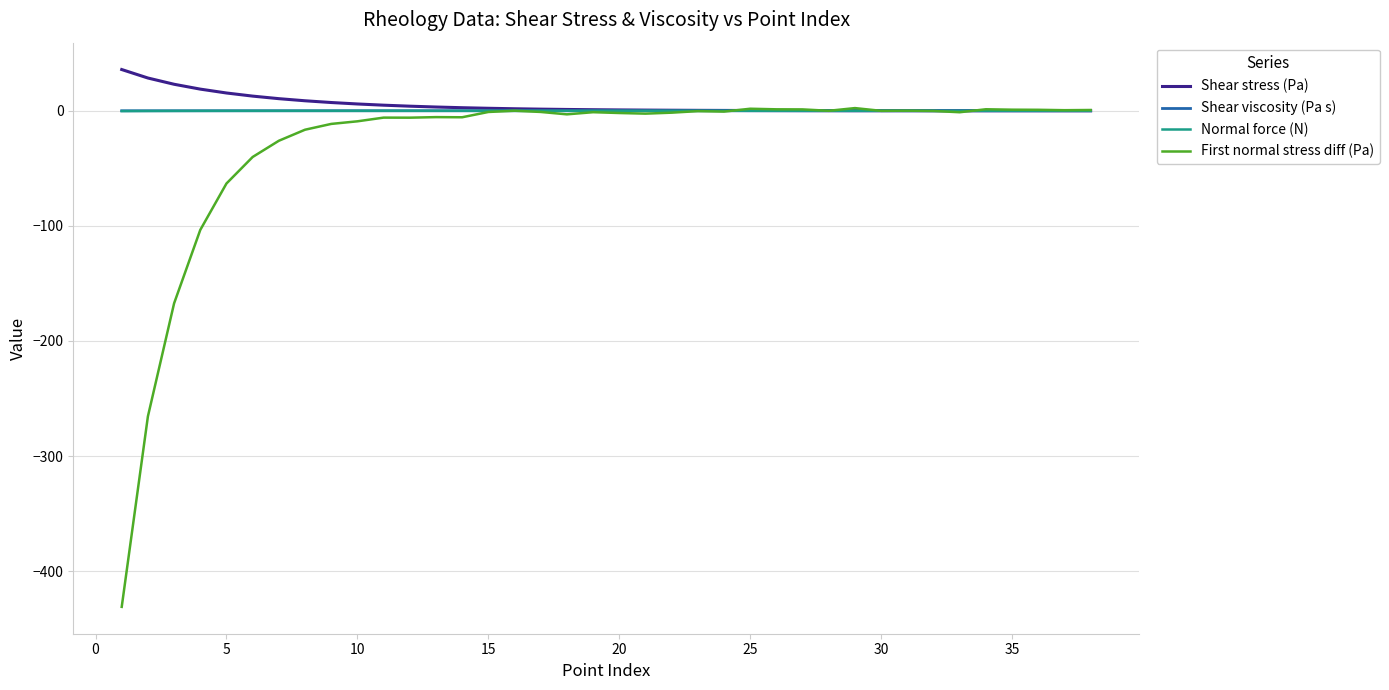

What are all the series names shown in the legend?

Shear stress (Pa), Shear viscosity (Pa s), Normal force (N), First normal stress diff (Pa)